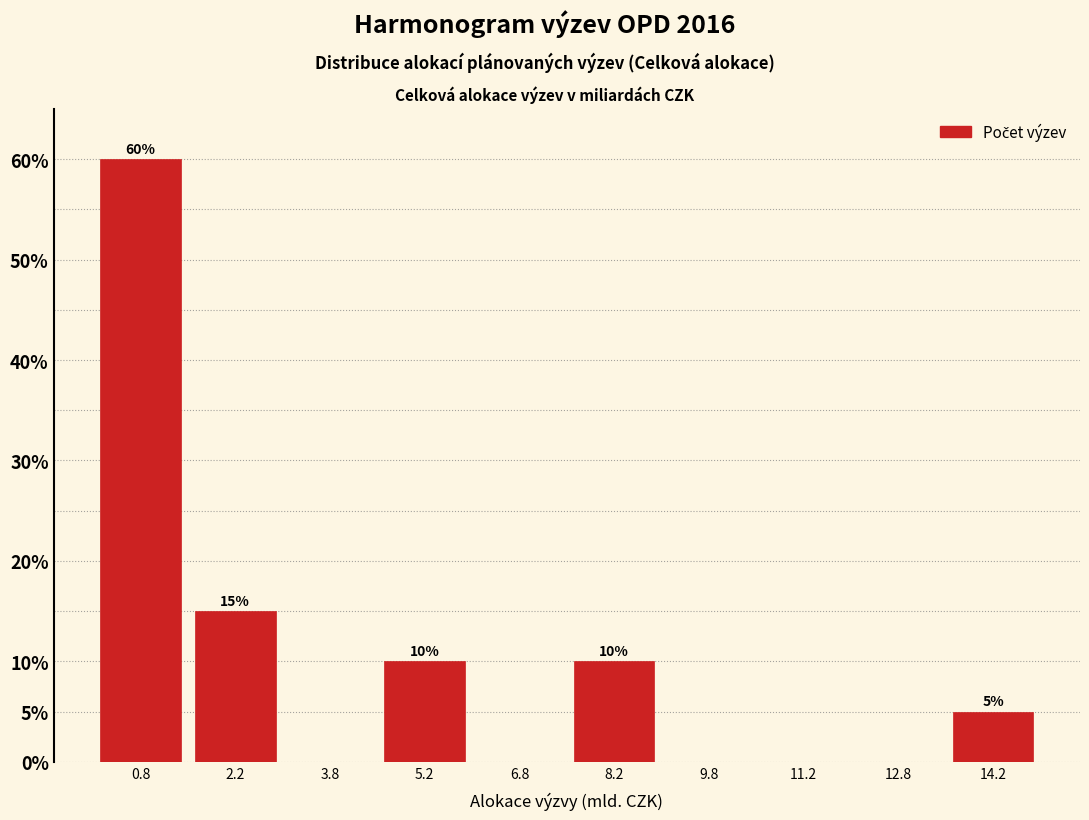

Over which range of the x-axis is the bar tallest?

0.0 to 1.5